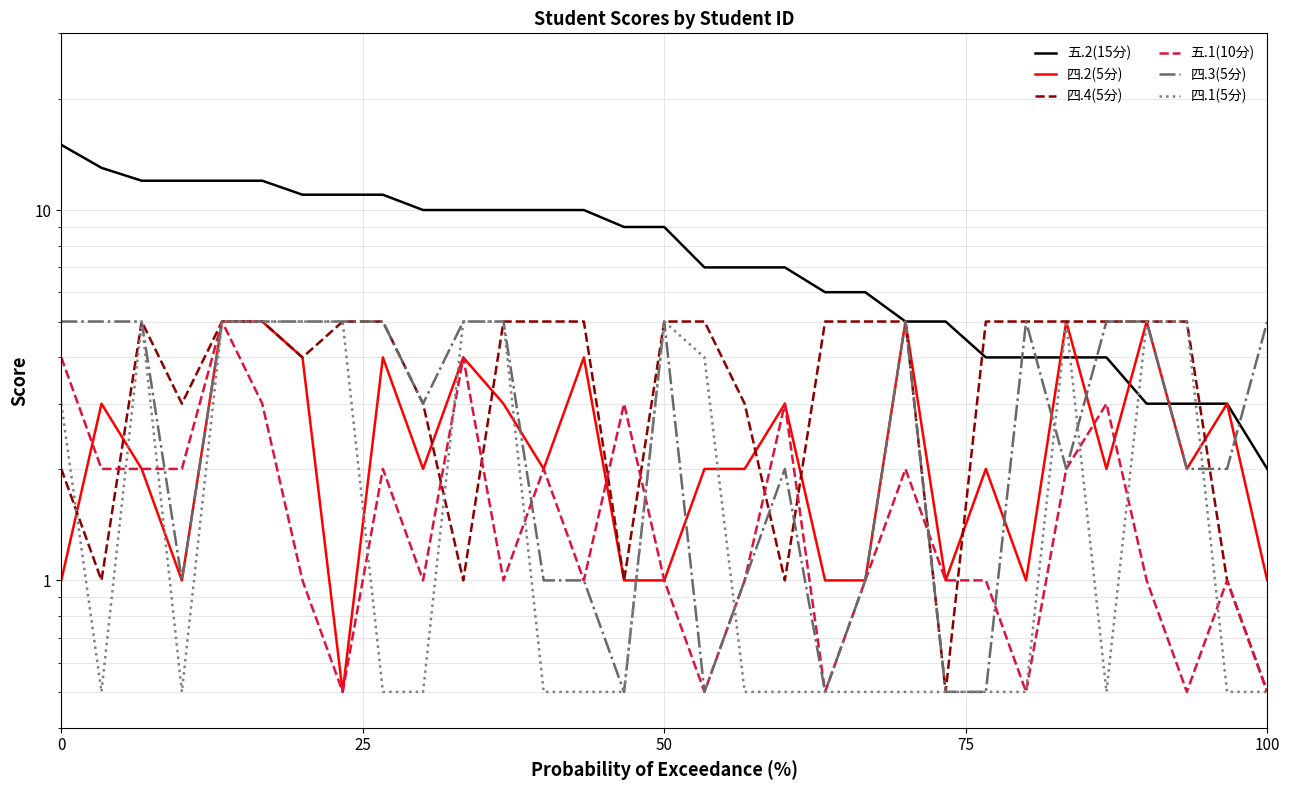

How many 四.3(5分) values are between 1 and 5?

26